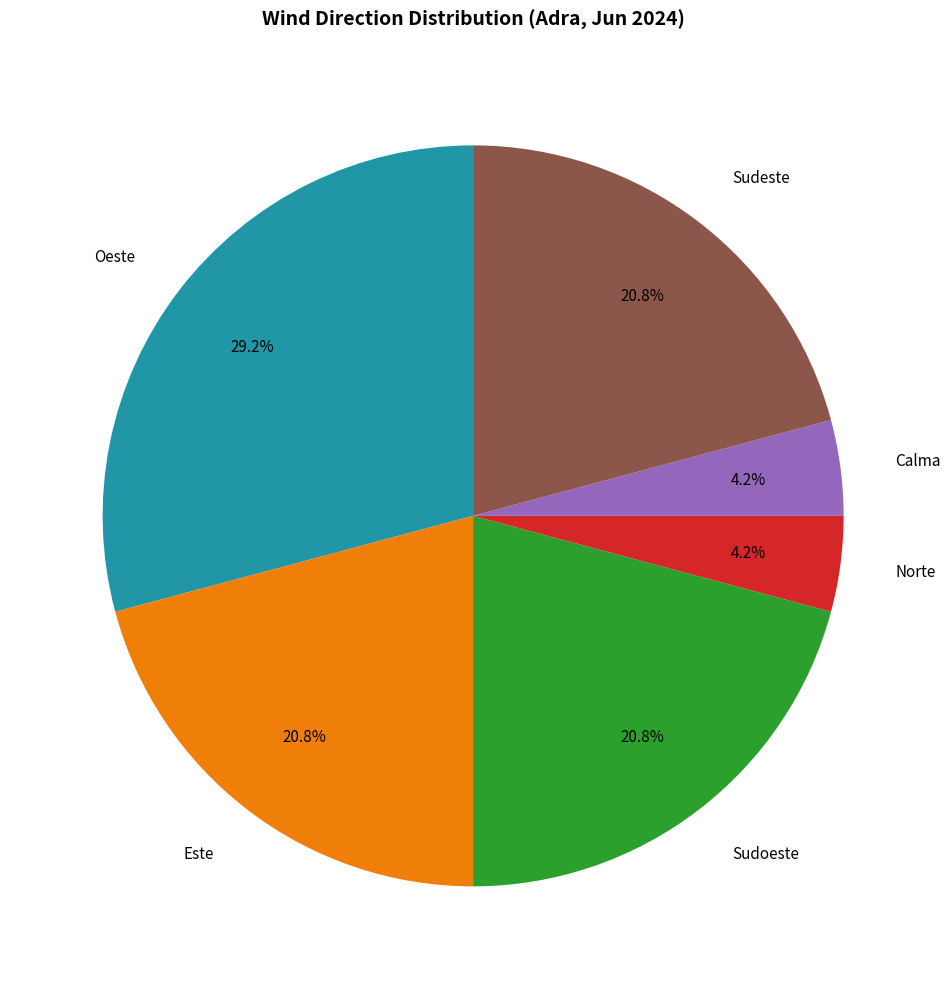

Does any single category account for the majority?

No